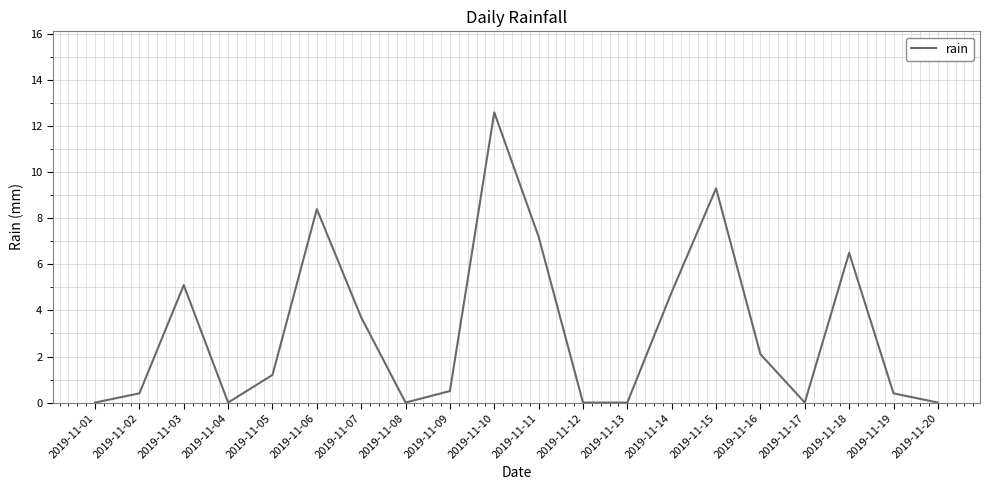

At which label does the data first exceed 1?

2019-11-03